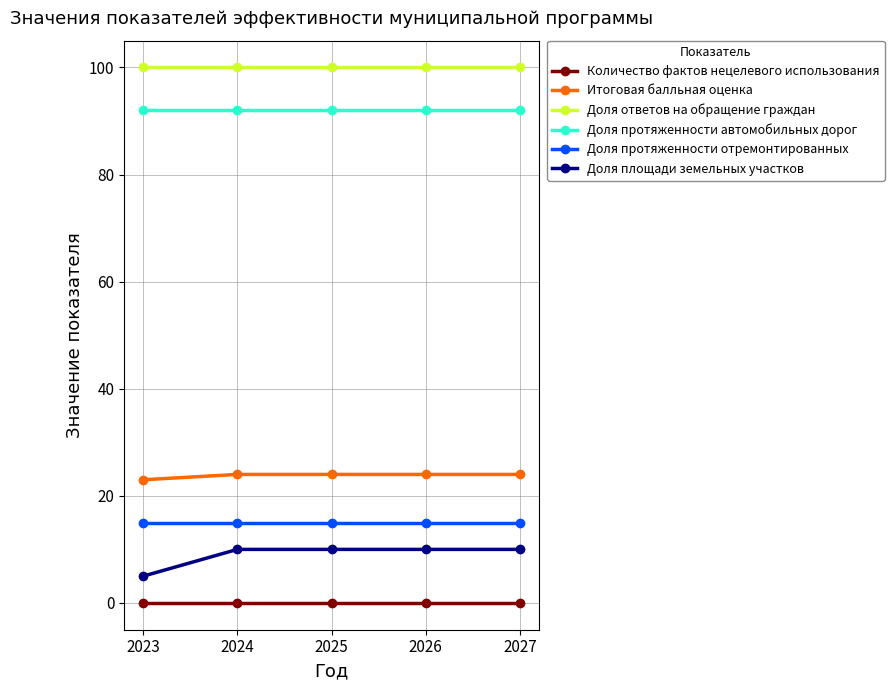

True or false: Доля ответов на обращение граждан and Доля протяженности автомобильных дорог intersect in this chart.

False